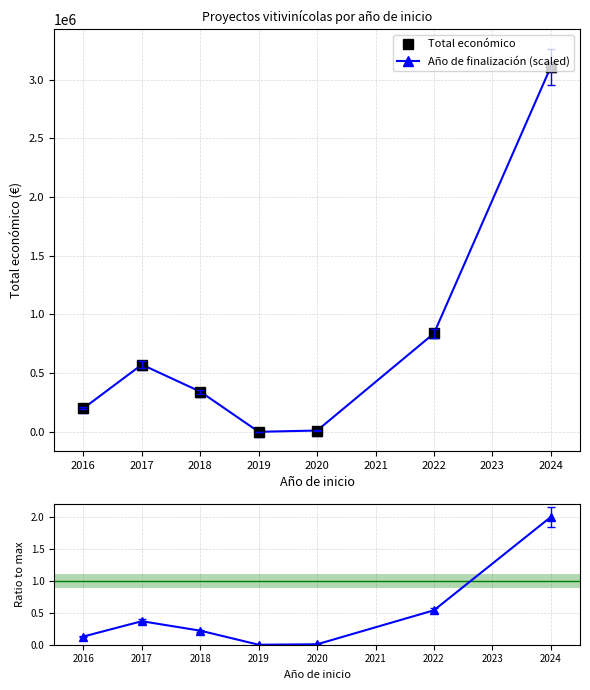

How many data points in Año de finalización (scaled) are above 342118?

3